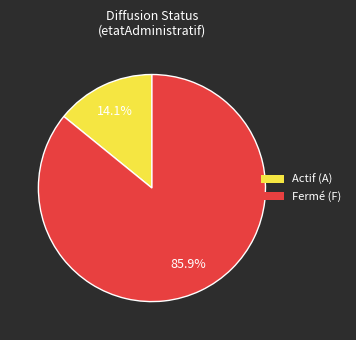

Is there a majority slice in this chart?

Yes